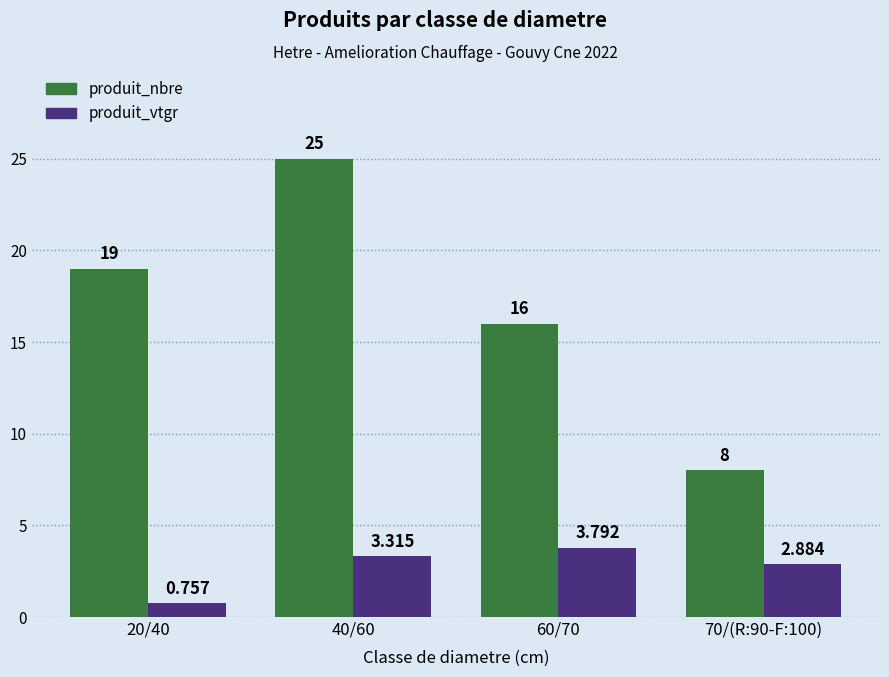

Rank the series by their average value, from lowest to highest.

produit_vtgr, produit_nbre